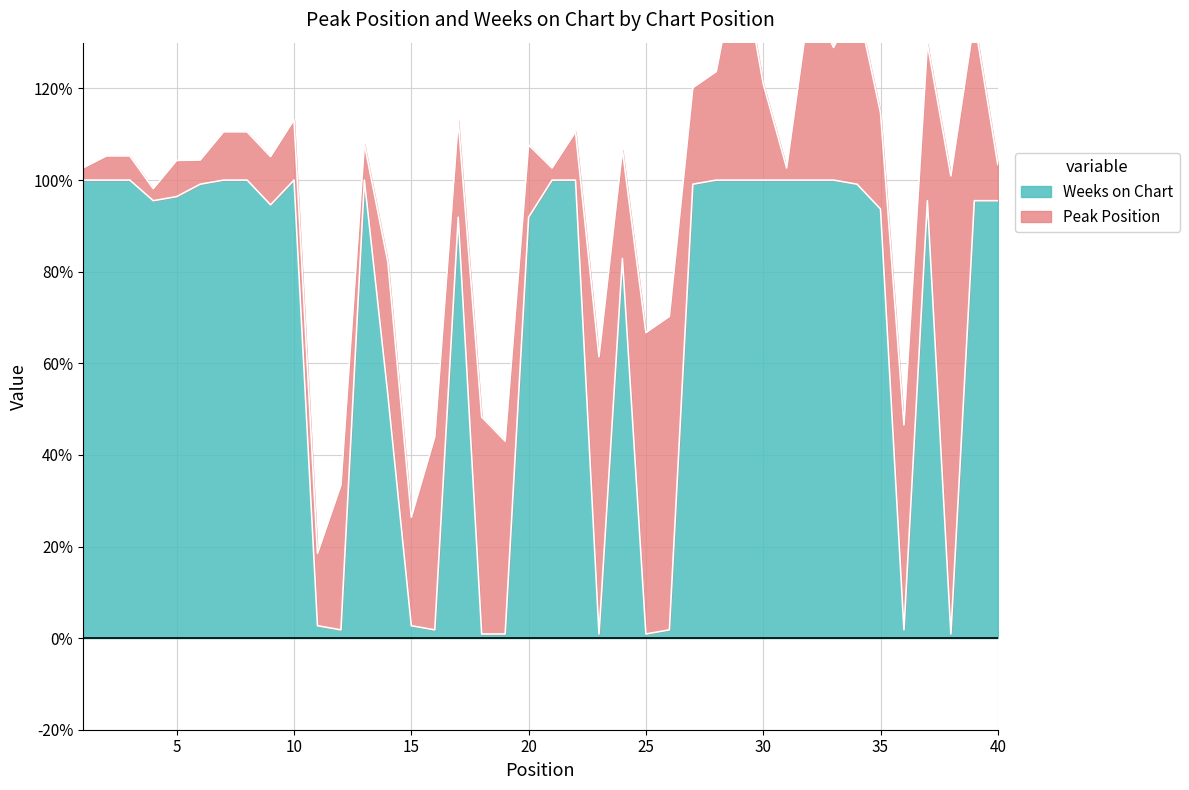

Reading left to right, list all the values displayed in this chart.

100.0	100.0	100.0	95.5	96.4	99.1	100.0	100.0	94.6	100.0	2.7	1.8	100.0	53.2	2.7	1.8	91.9	0.9	0.9	91.9	100.0	100.0	0.9	82.9	0.9	1.8	99.1	100.0	100.0	100.0	100.0	100.0	100.0	99.1	93.7	1.8	95.5	0.9	95.5	95.5